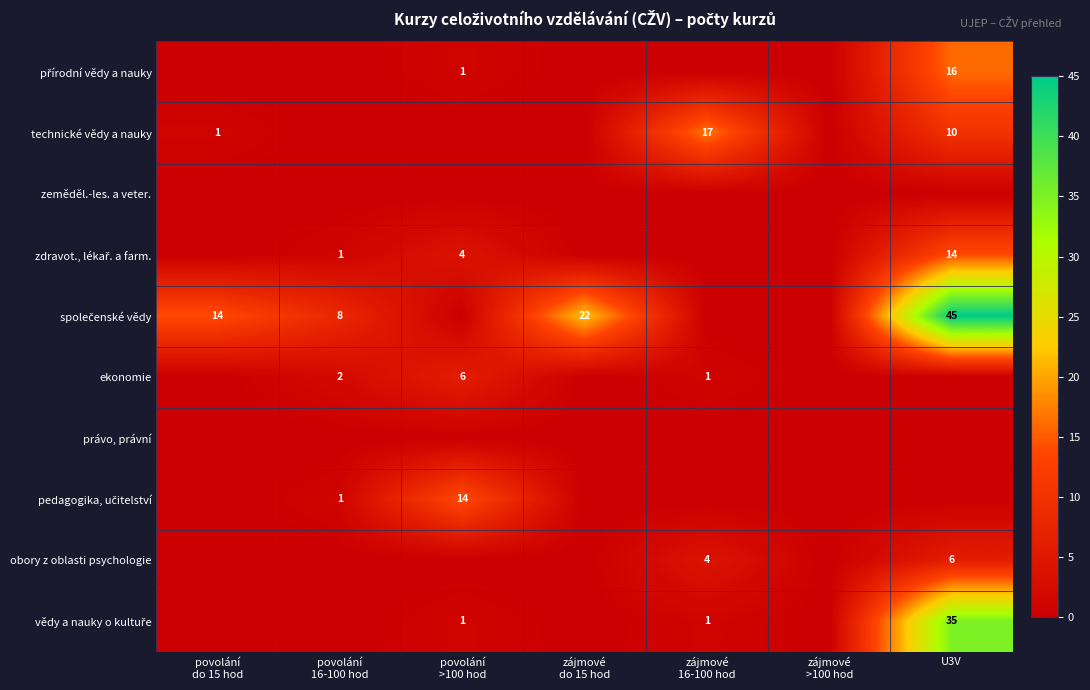

The value of společenské vědy at povolání do 15 hod is 14. True or false?

True